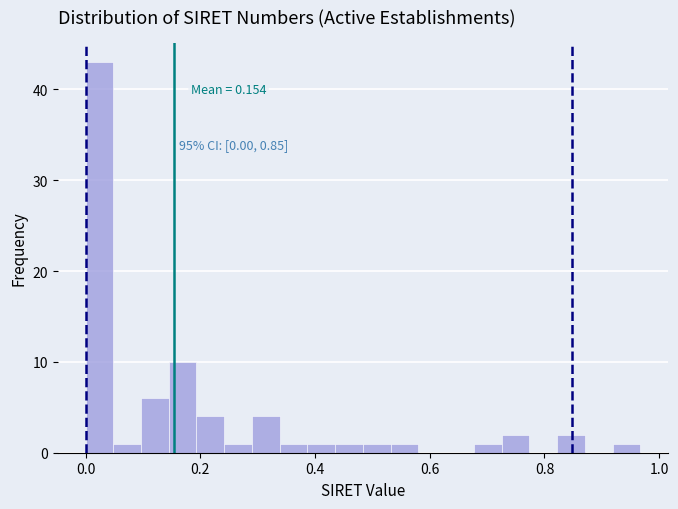

Around what value on the x-axis is the tallest bar? Give the approximate position of its centre, as read against the axis.

0.02